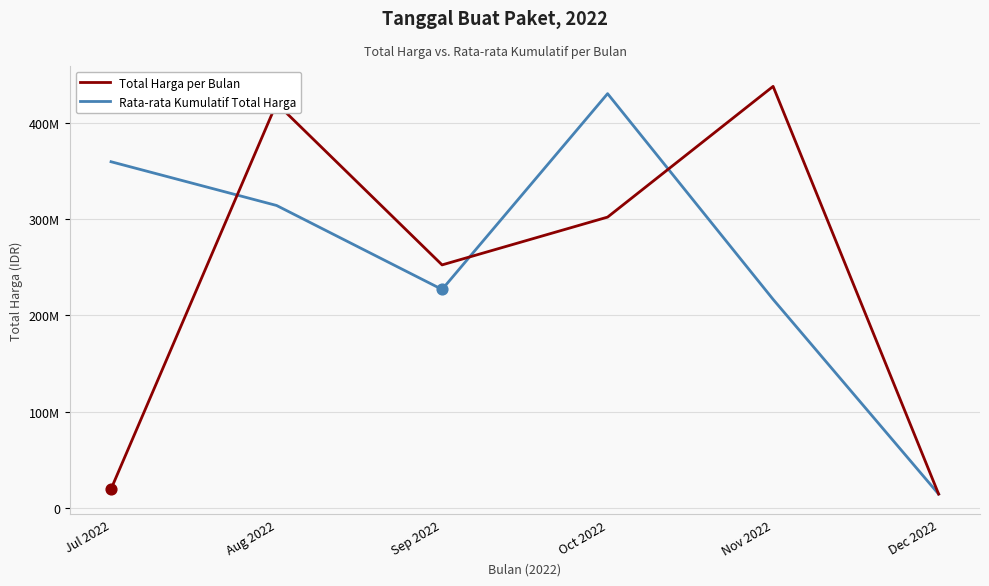

What are all the series names shown in the legend?

Total Harga per Bulan, Rata-rata Kumulatif Total Harga